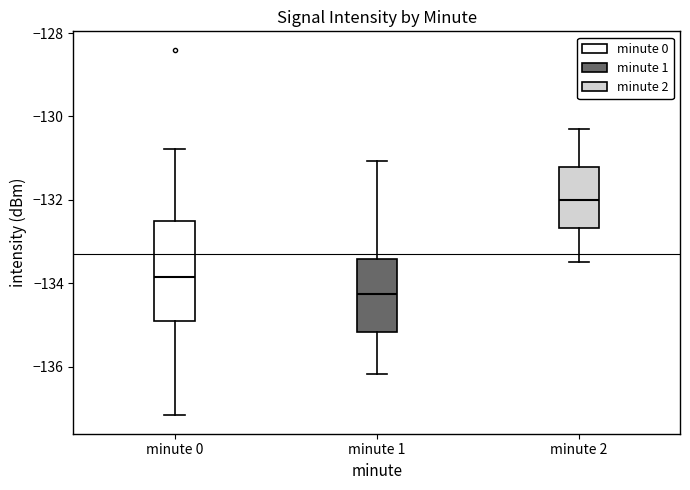

Where is the upper edge of the box for minute 2 on the y-axis? The values are not printed on the chart, so give them approximately, as read against the axis.

-131.2